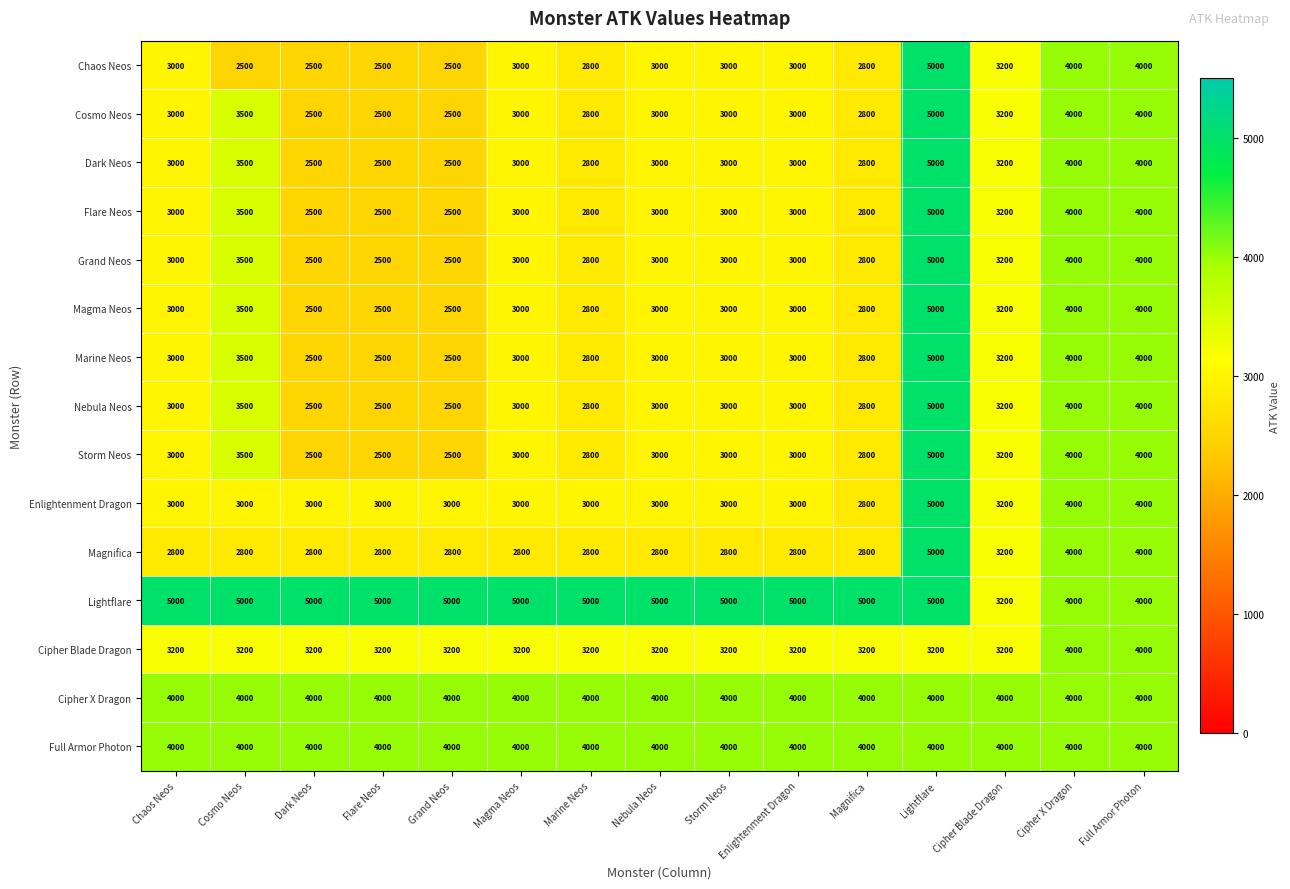

The value of Grand Neos at Flare Neos is 576. True or false?

False